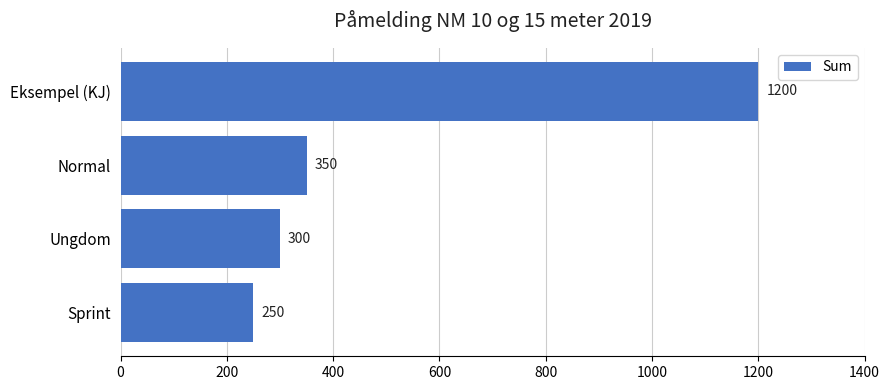

Where is the data nearest to the value 725?

Normal